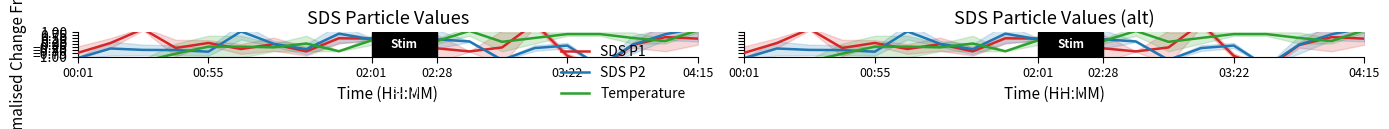

Where does the SDS P1 series first go above 0?

00:55